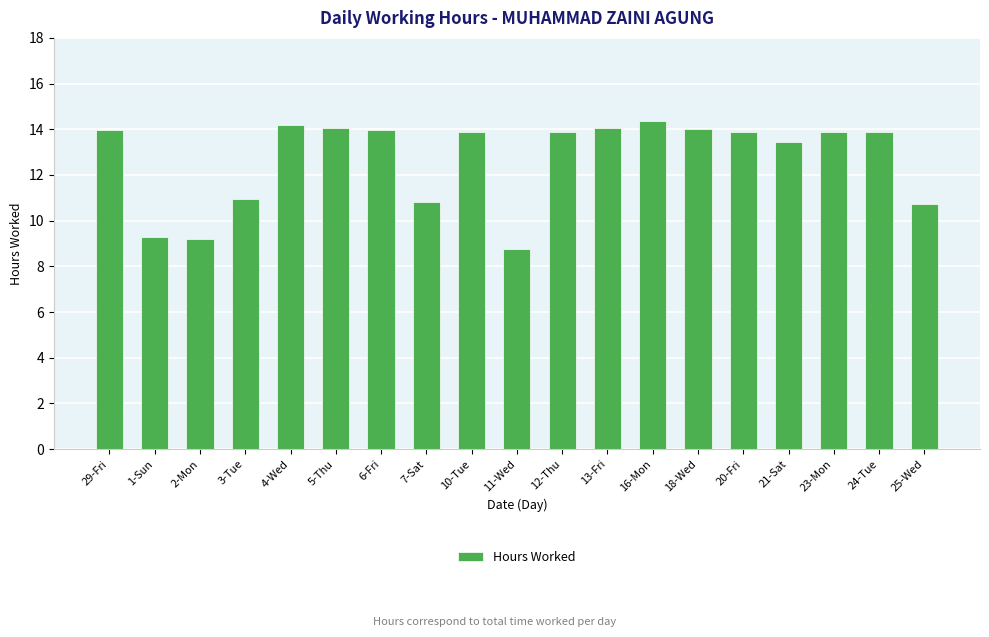

Where does the data first go above 13?

29-Fri